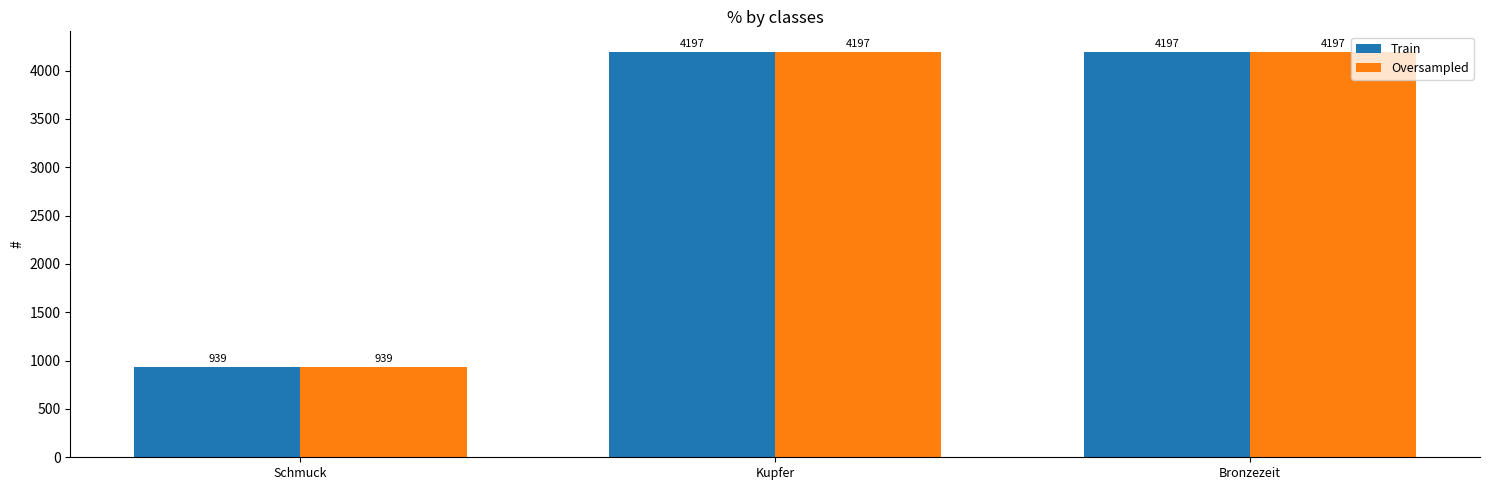

Which category has the lowest value in the Train series?

Schmuck